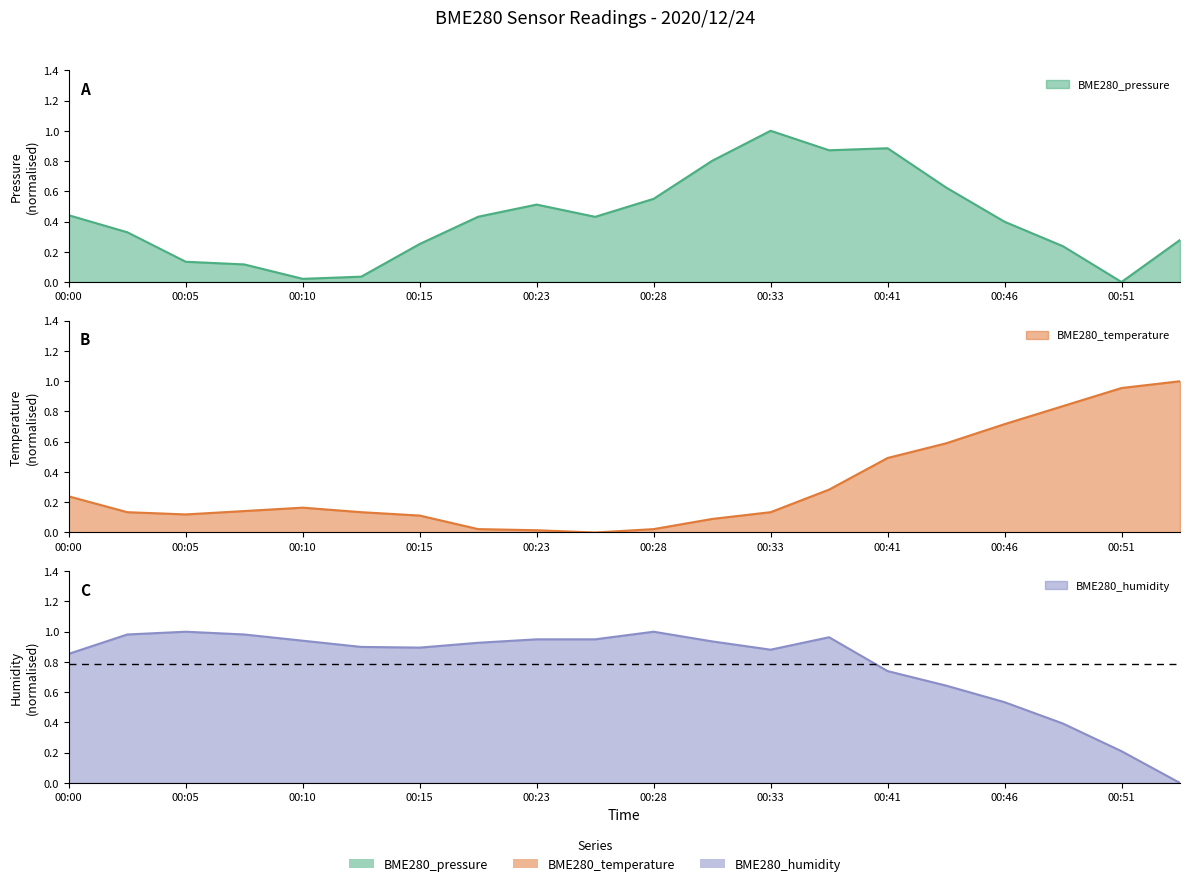

The value of BME280_pressure at 00:15 is 0.4. True or false?

False